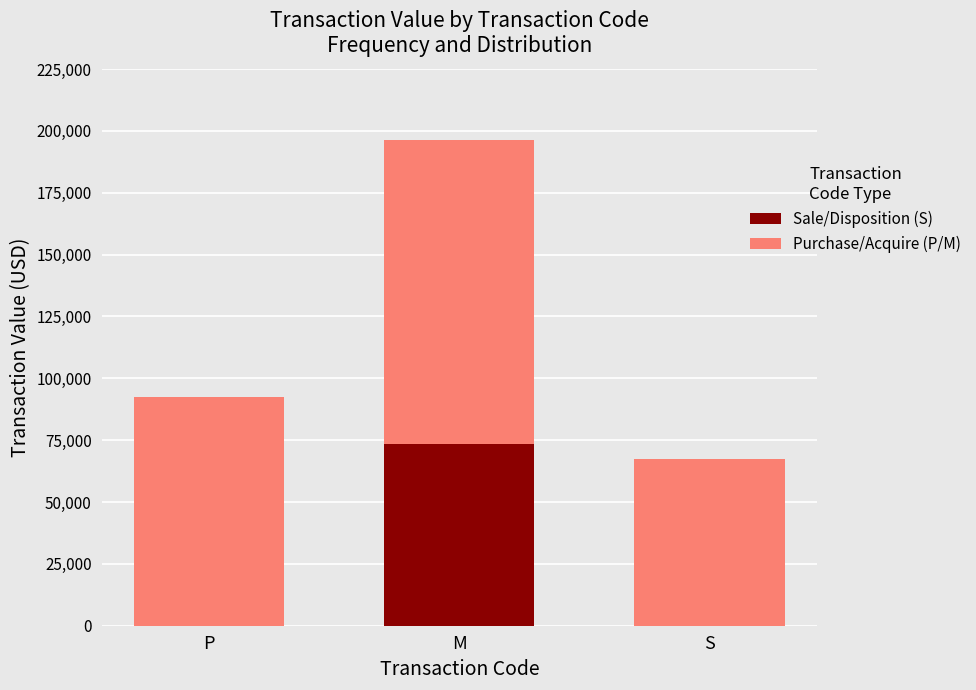

Reading left to right, what are the values for Sale/Disposition (S)?

P=0	M=73290	S=0